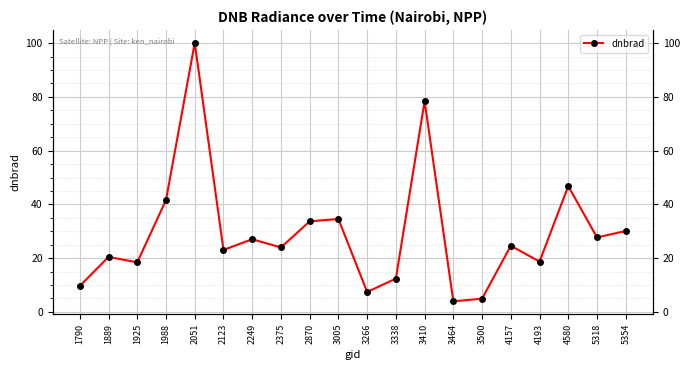

What is the change in value from 1790 to 3464?

-5.7